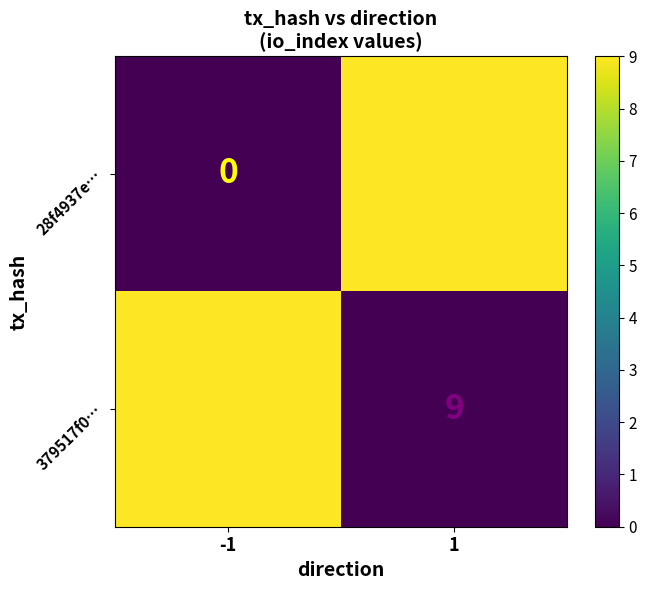

Is the value of 28f4937e… at -1 greater than the value of 379517f0… at 1?

No